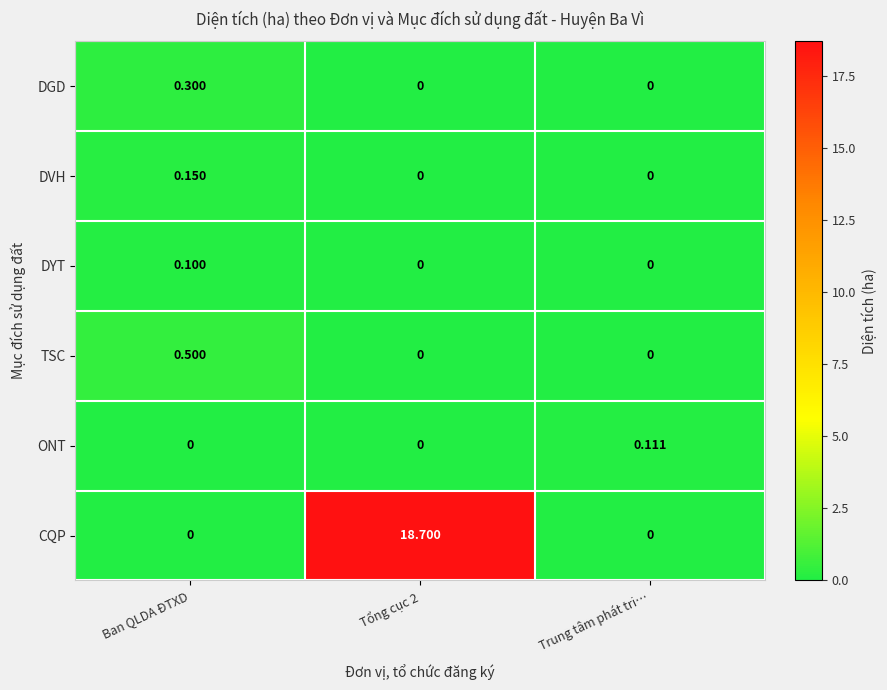

Which series has the largest total across all categories?

CQP